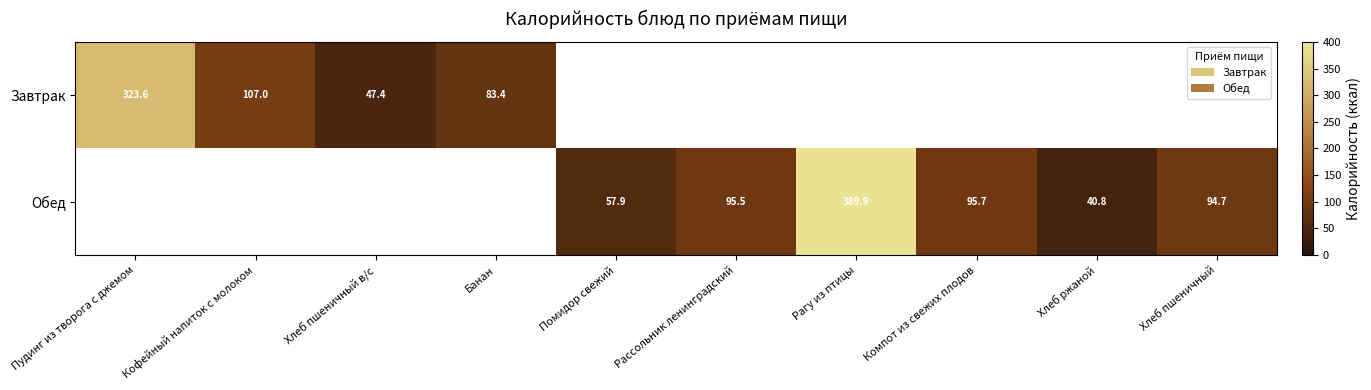

What is the difference between the Обед values at Рагу из птицы and Хлеб ржаной?

349.1